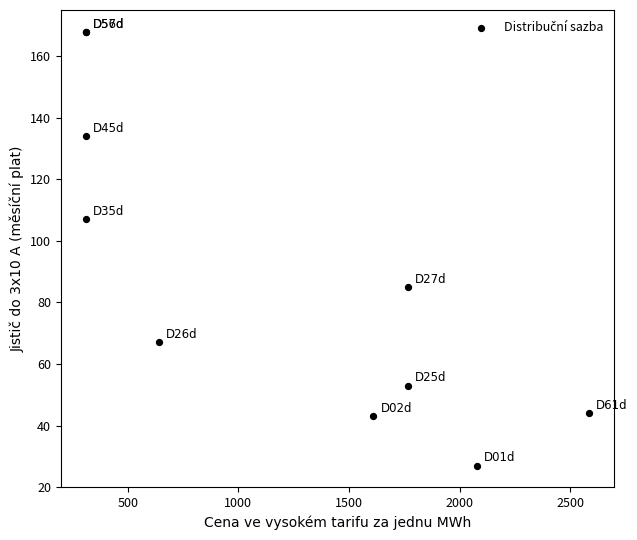

What Y value in the scatter plot is closest to 97?

107